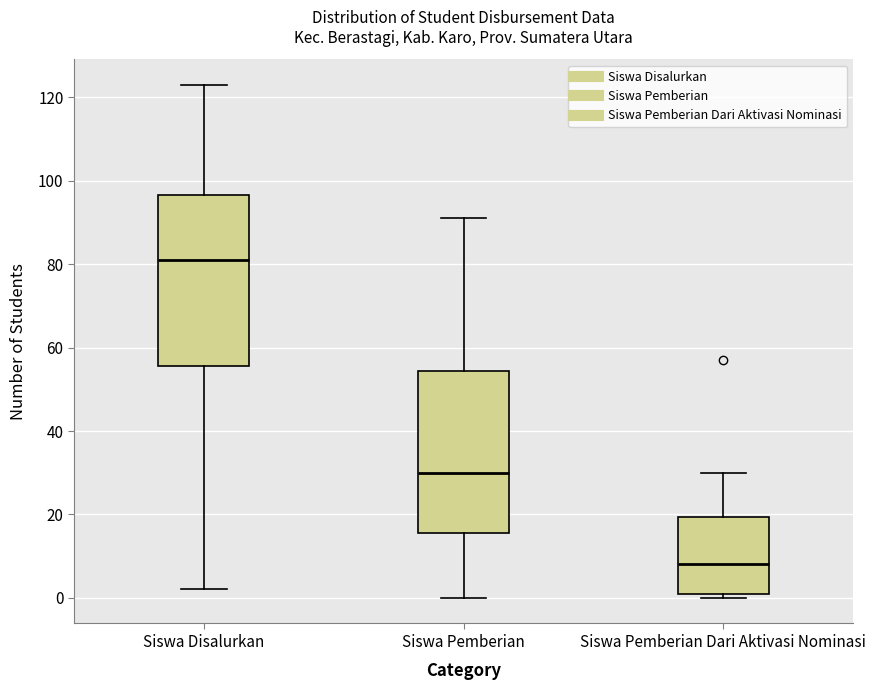

Which box's median line is the lowest?

Siswa Pemberian Dari Aktivasi Nominasi